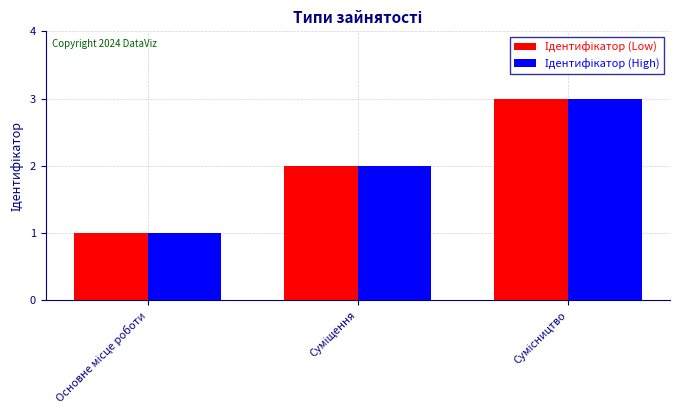

What is the greatest value displayed?

3